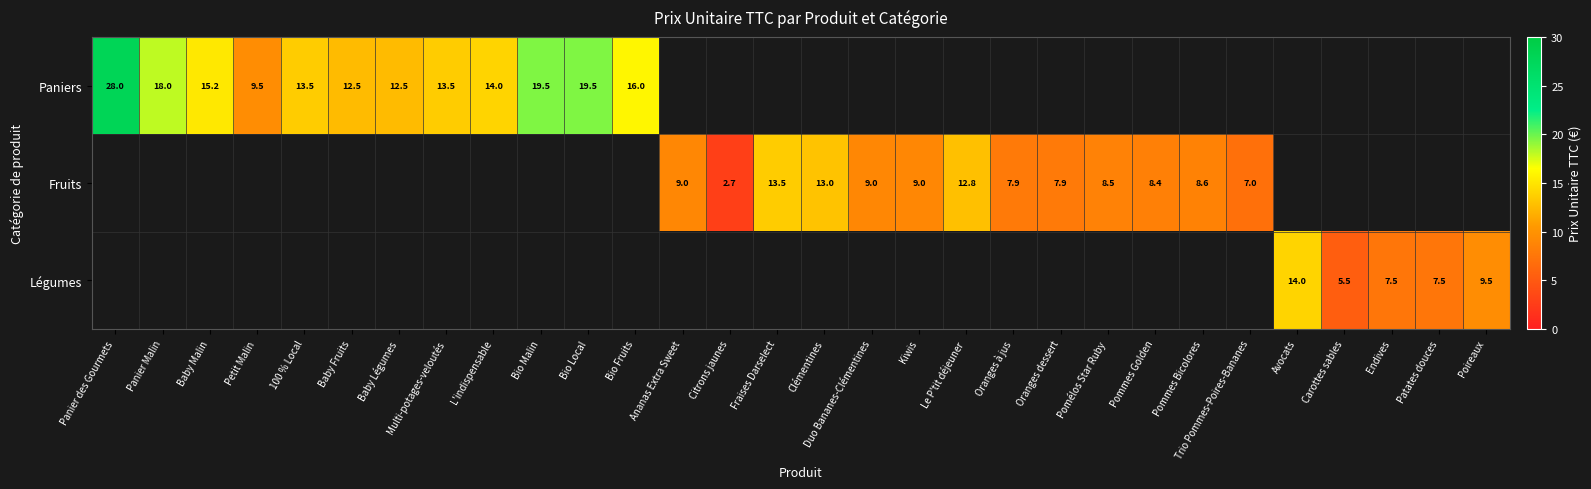

The value of Légumes at Poireaux is 5.3. True or false?

False